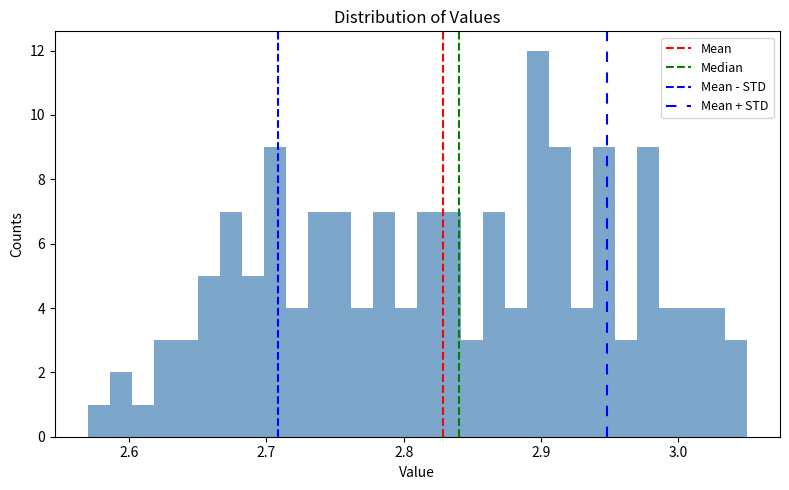

Around what value on the x-axis is the tallest bar? Give the approximate position of its centre, as read against the axis.

2.90